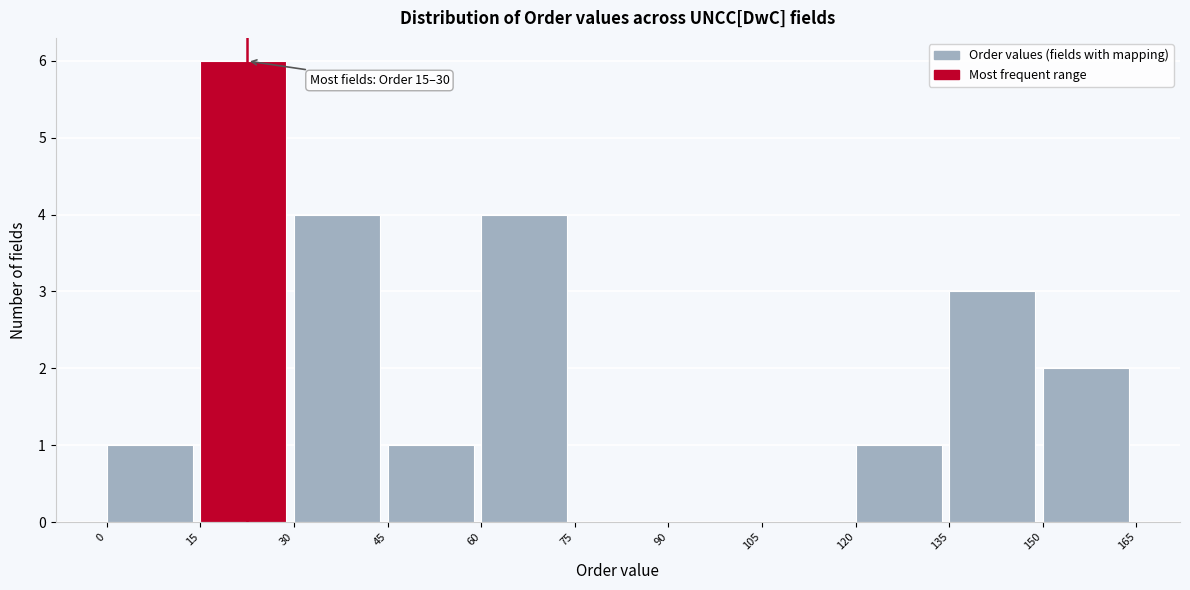

Which range on the x-axis has the tallest bar?

15 to 30